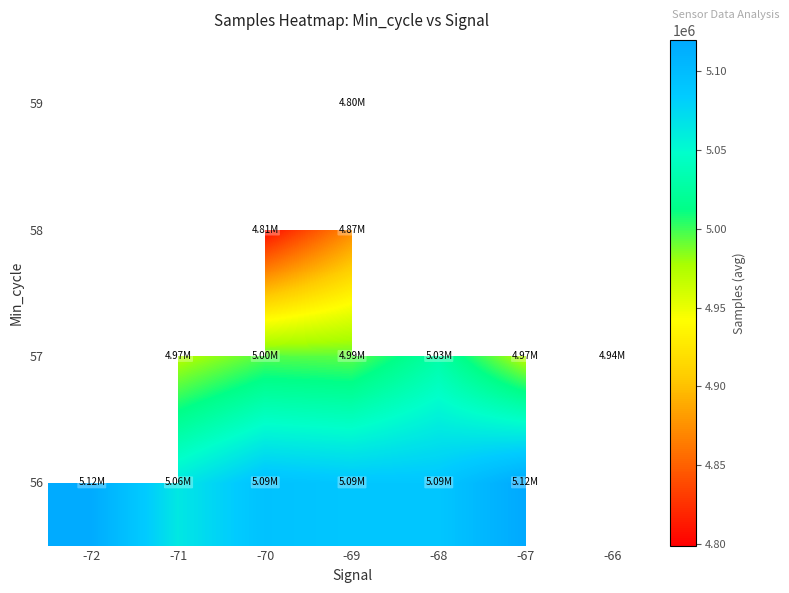

At how many categories does at least one series exceed 5012133?

6